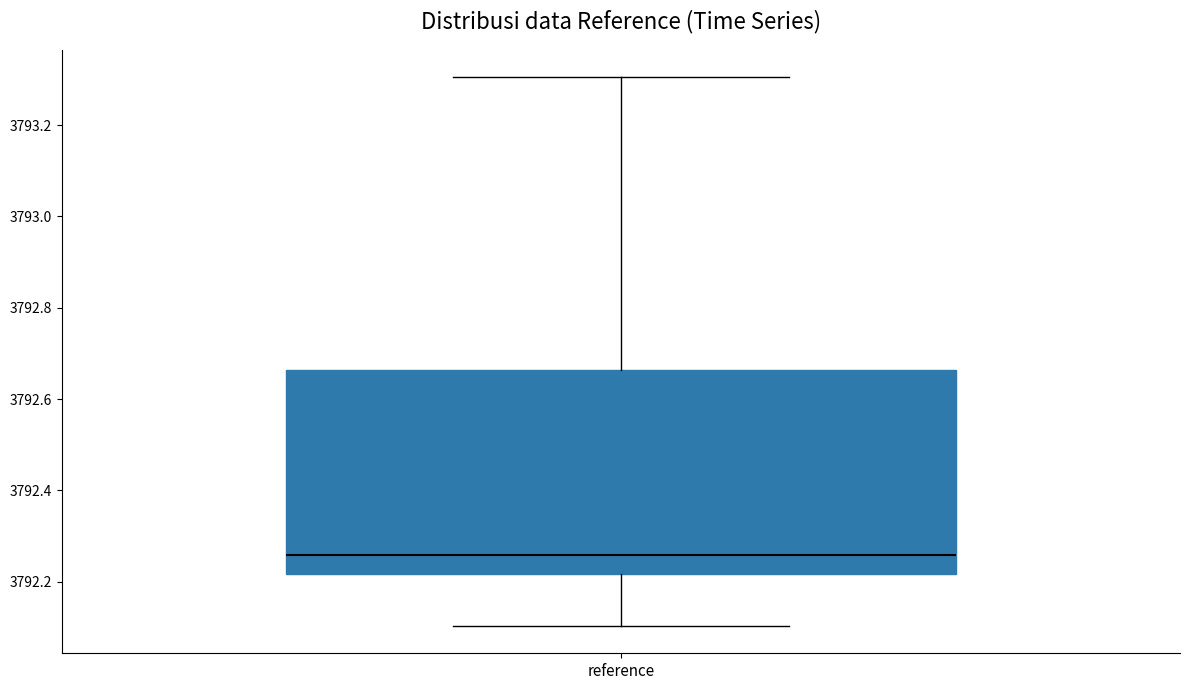

Read this box plot against the y-axis: the position of the median line, the range covered by the box, and the ends of both whiskers. The values are not printed on the chart, so give them approximately, as read against the axis.

median 3792.26, box 3792.22 to 3792.66, whiskers 3792.10 to 3793.30